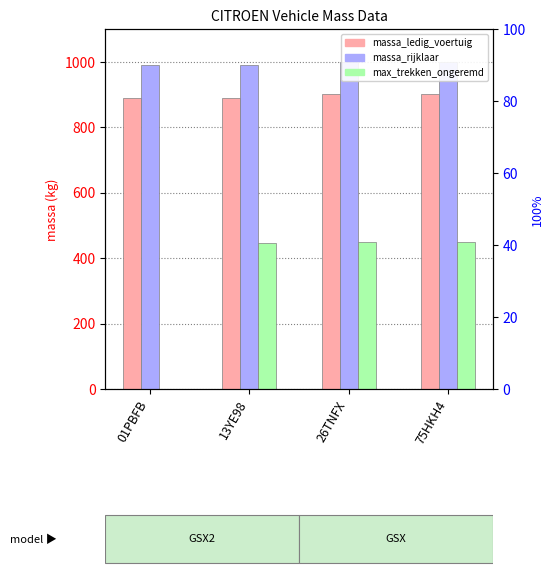

At which category does the chart reach its peak across all series?

26TNFX